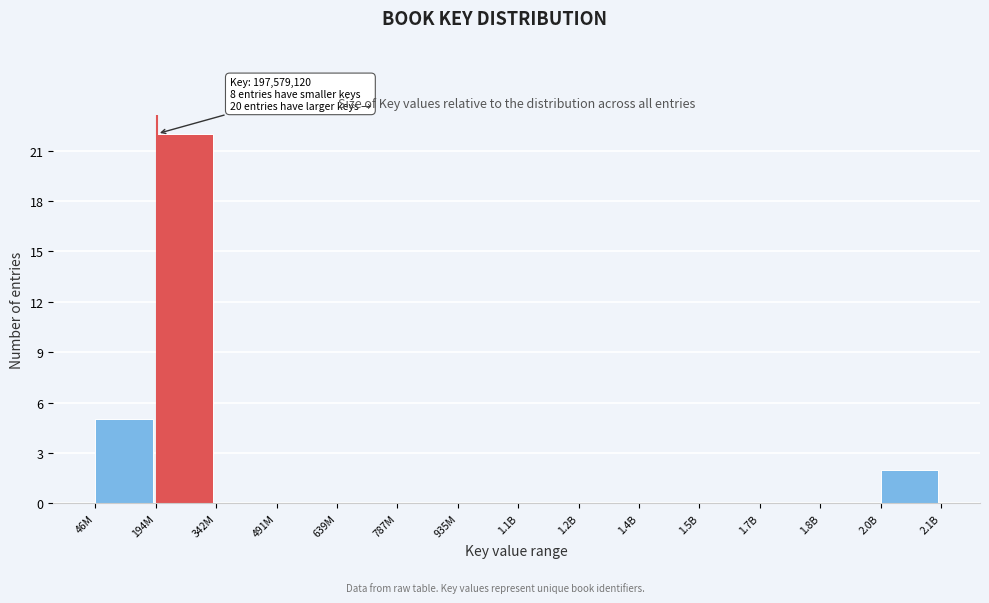

Reading left to right, what are all the values shown in this chart?

46M=5	194M=22	342M=0	491M=0	639M=0	787M=0	935M=0	1.1B=0	1.2B=0	1.4B=0	1.5B=0	1.7B=0	1.8B=0	2.0B=2